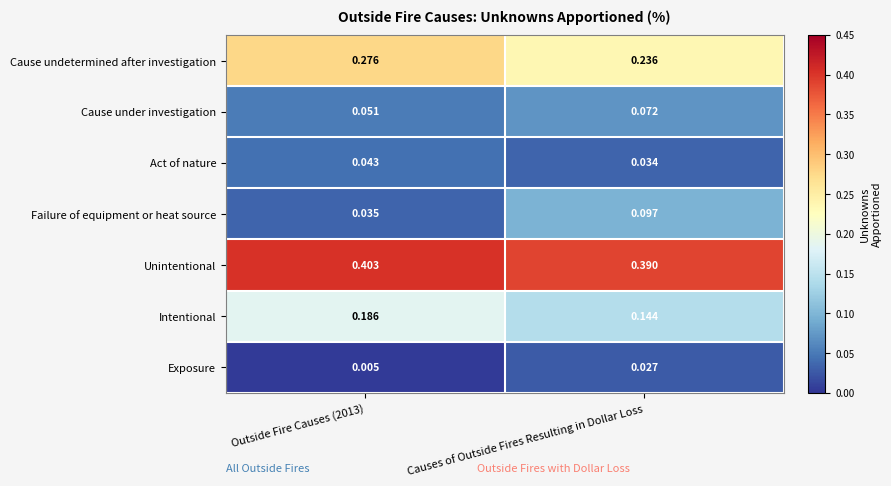

Which series has the largest total across all categories?

Unintentional